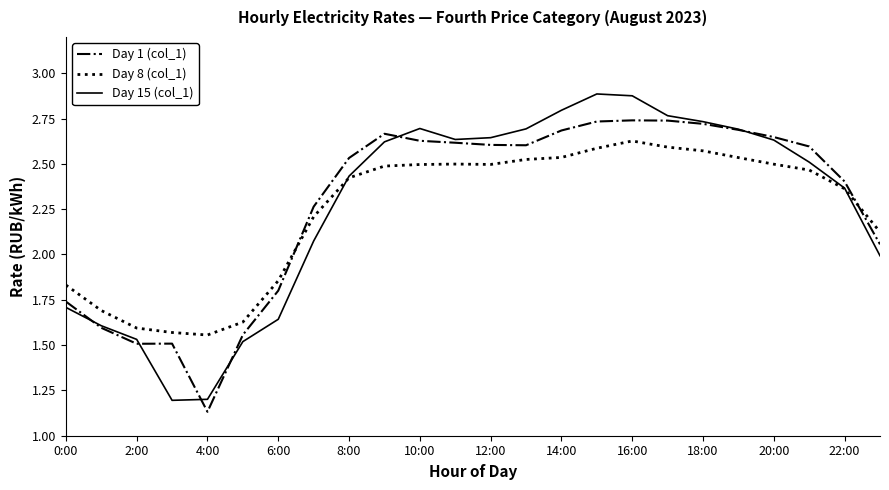

List the series in order of their overall mean, lowest first.

Day 8 (col_1), Day 15 (col_1), Day 1 (col_1)